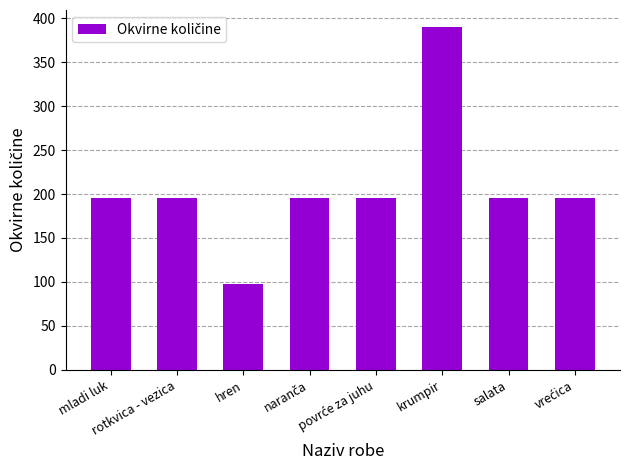

Reading left to right, transcribe all the data shown in this chart.

195.0	195.0	97.5	195.0	195.0	390.0	195.0	195.0